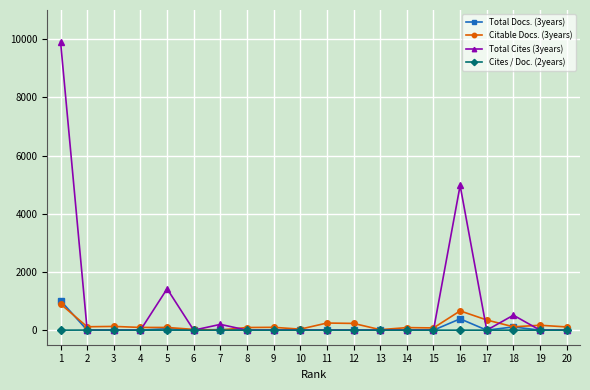

The value of Total Cites (3years) at 9 is 0. True or false?

True